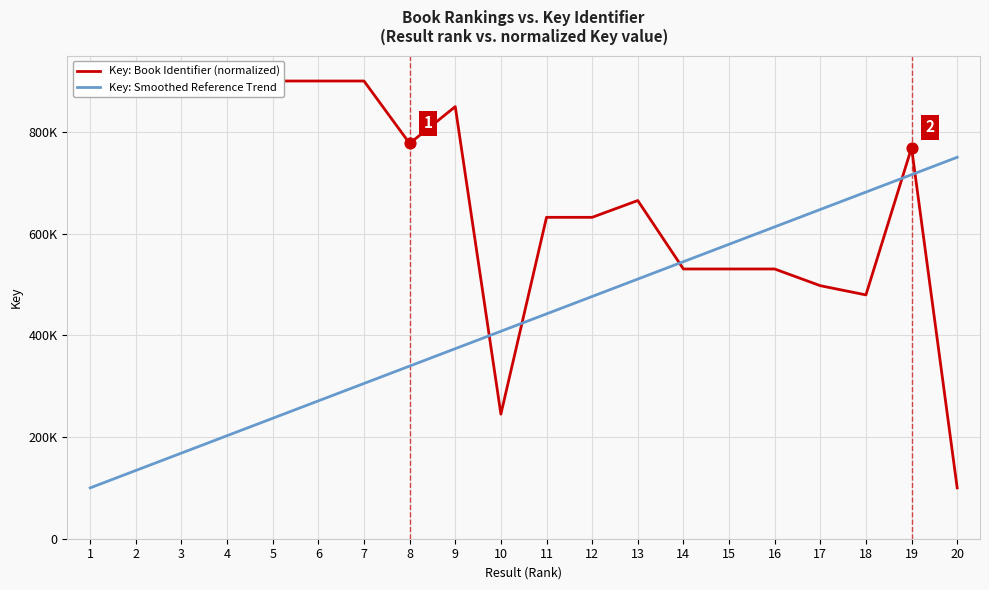

Which series reaches the maximum Y coordinate?

Key: Book Identifier (normalized)